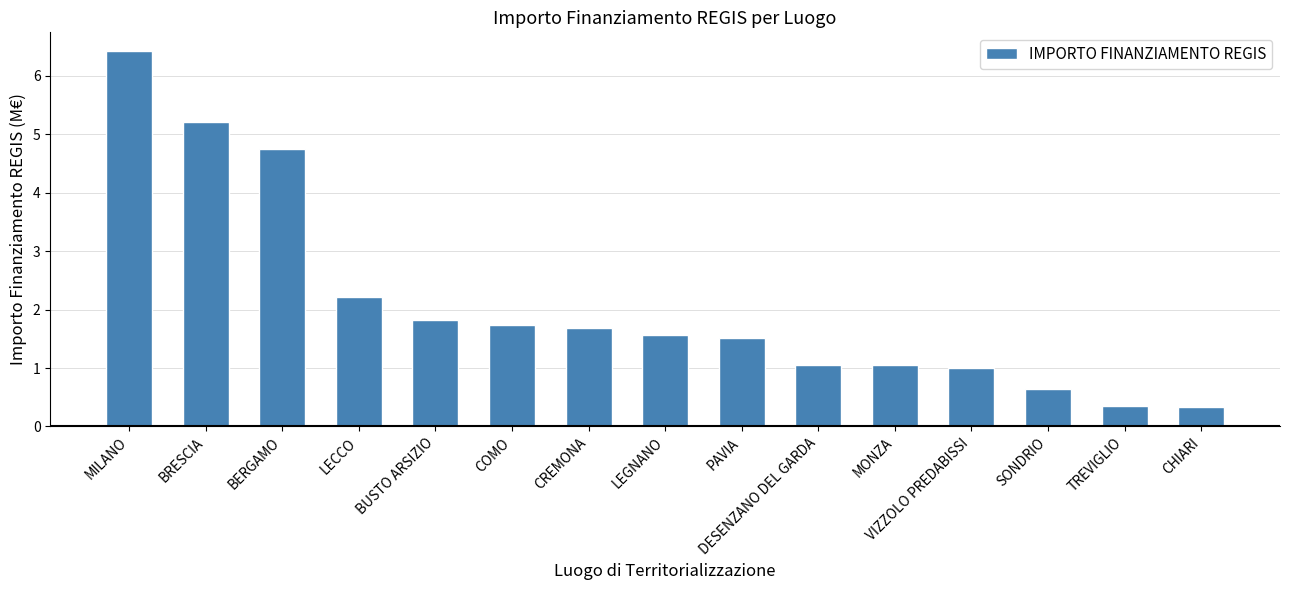

What is the value of the 7th bar from the left?

1.7